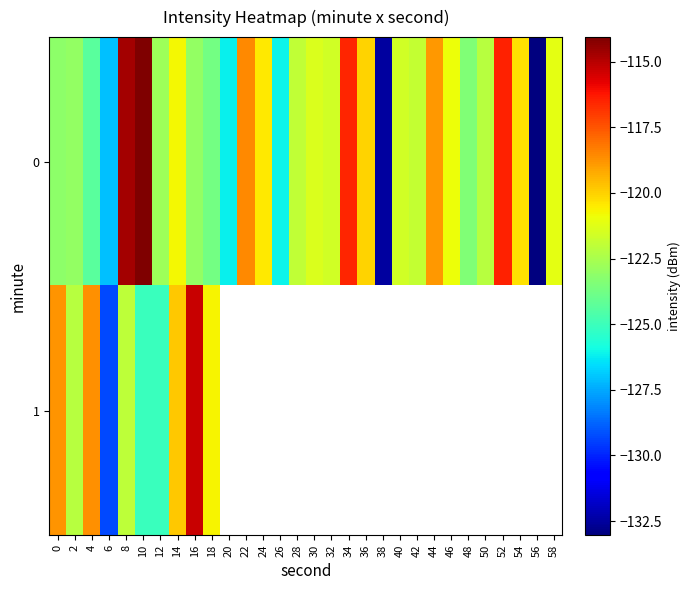

At which category is the sum across all series the highest?

8